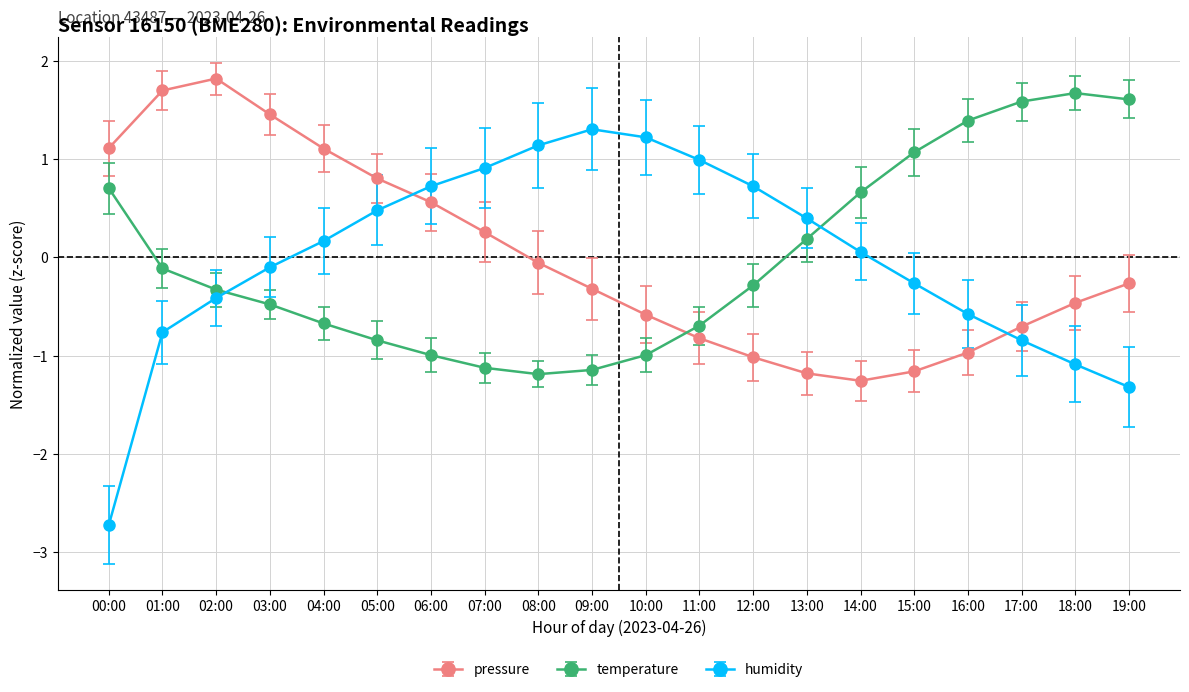

Is it true that pressure equals 1.5 at 03:00?

True